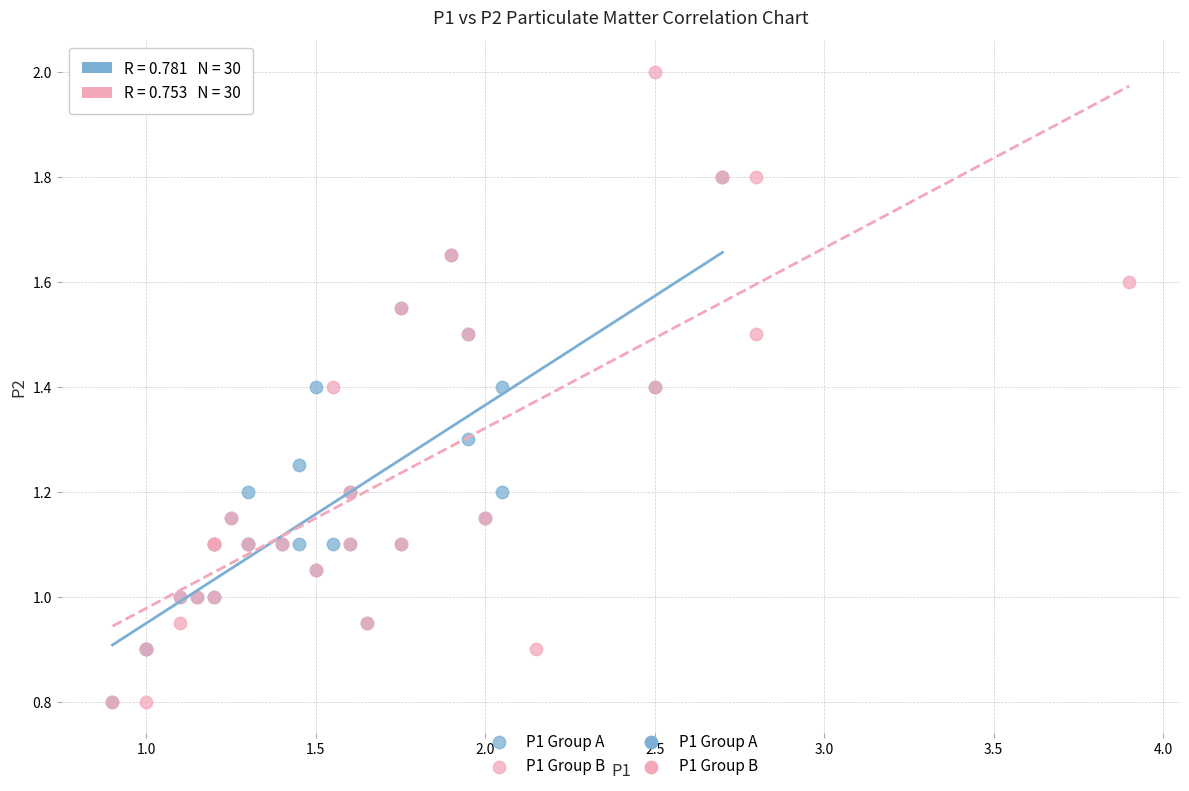

Which series contains the highest Y value?

P1 Group B